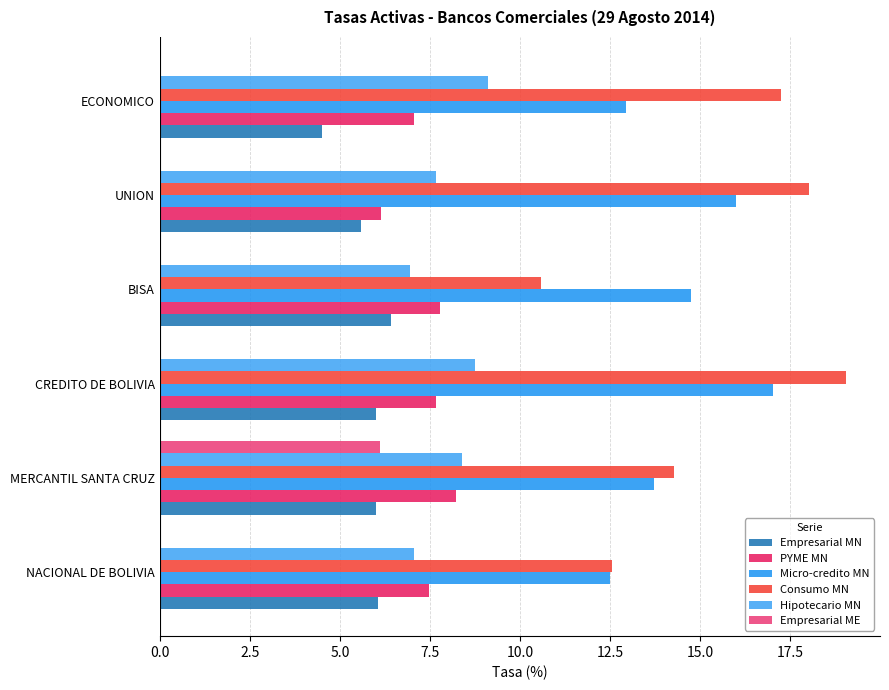

How many series are shown in this chart?

6